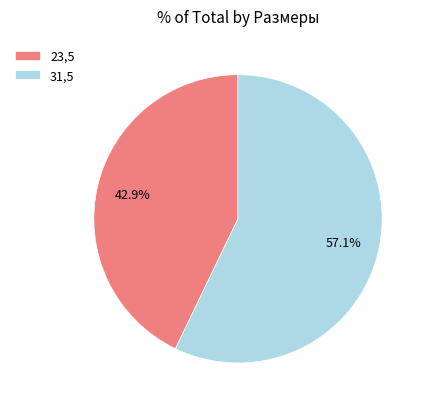

How many slices are in this pie chart?

2